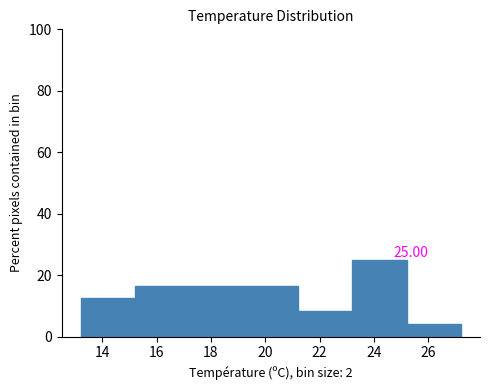

Over which range of the x-axis is the bar tallest?

23.2 to 25.2